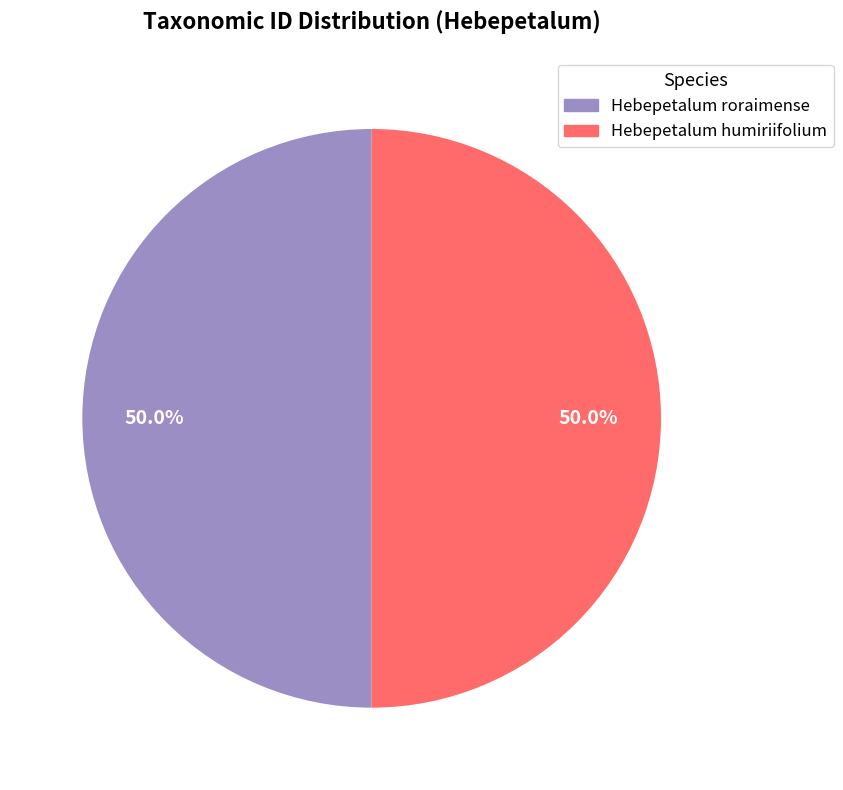

Is the sum of Hebepetalum humiriifolium and Hebepetalum roraimense greater than half?

Yes